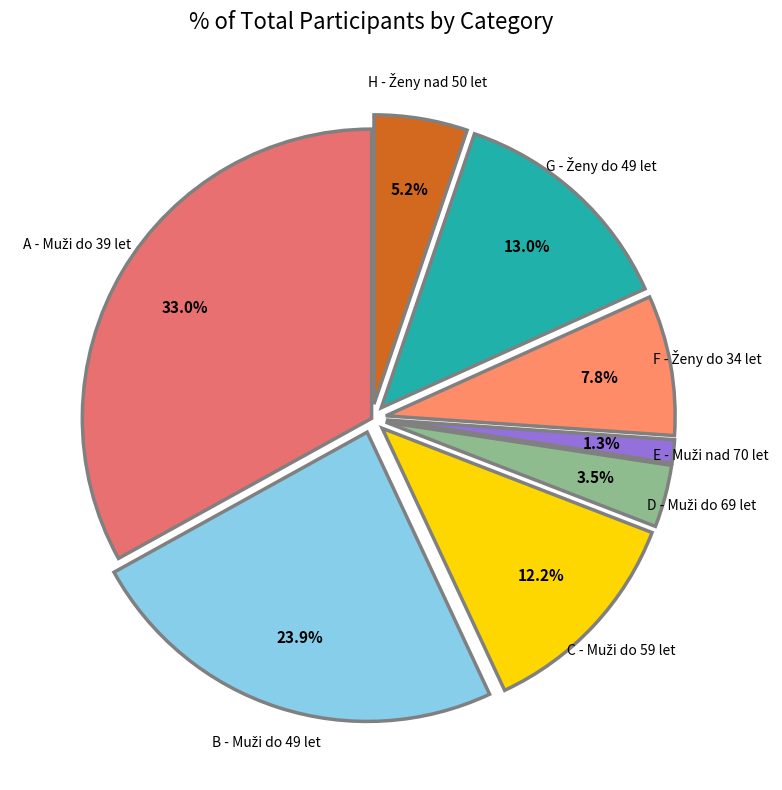

Count the number of slices in the pie.

8